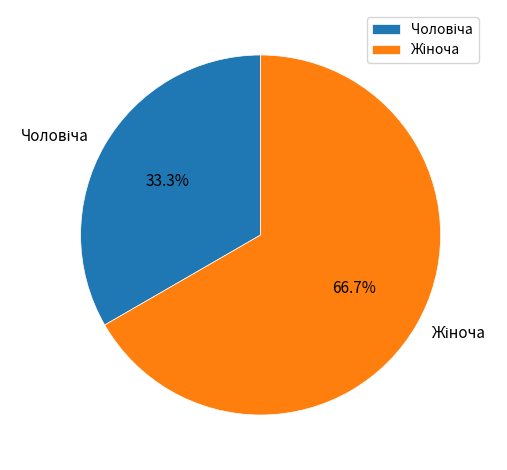

Is there a majority slice in this chart?

Yes